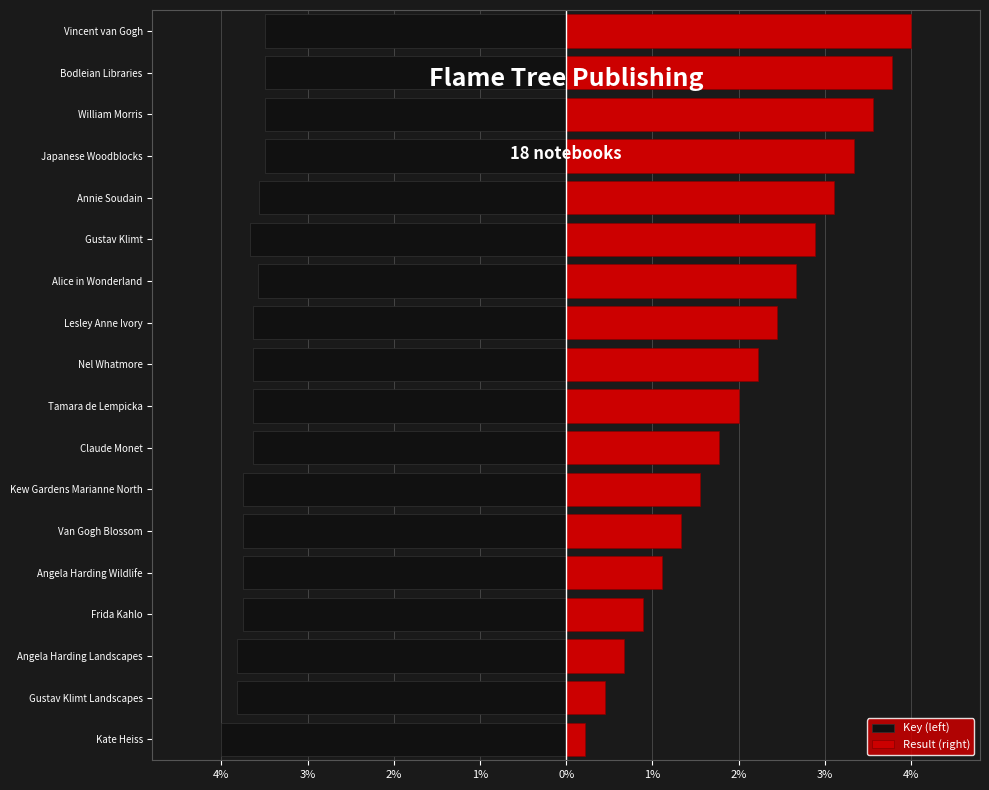

What is the total value across all series at 4%?

-3.8